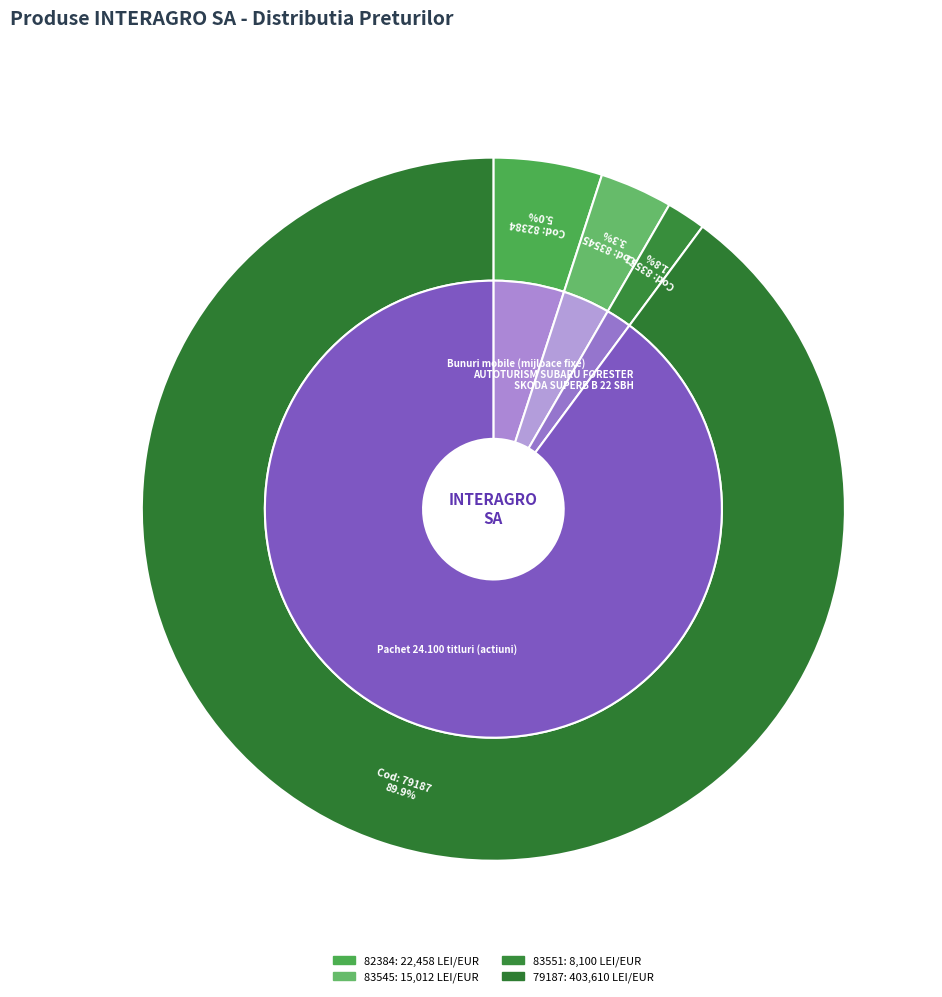

To the nearest percent, what is the average slice percentage?

25%